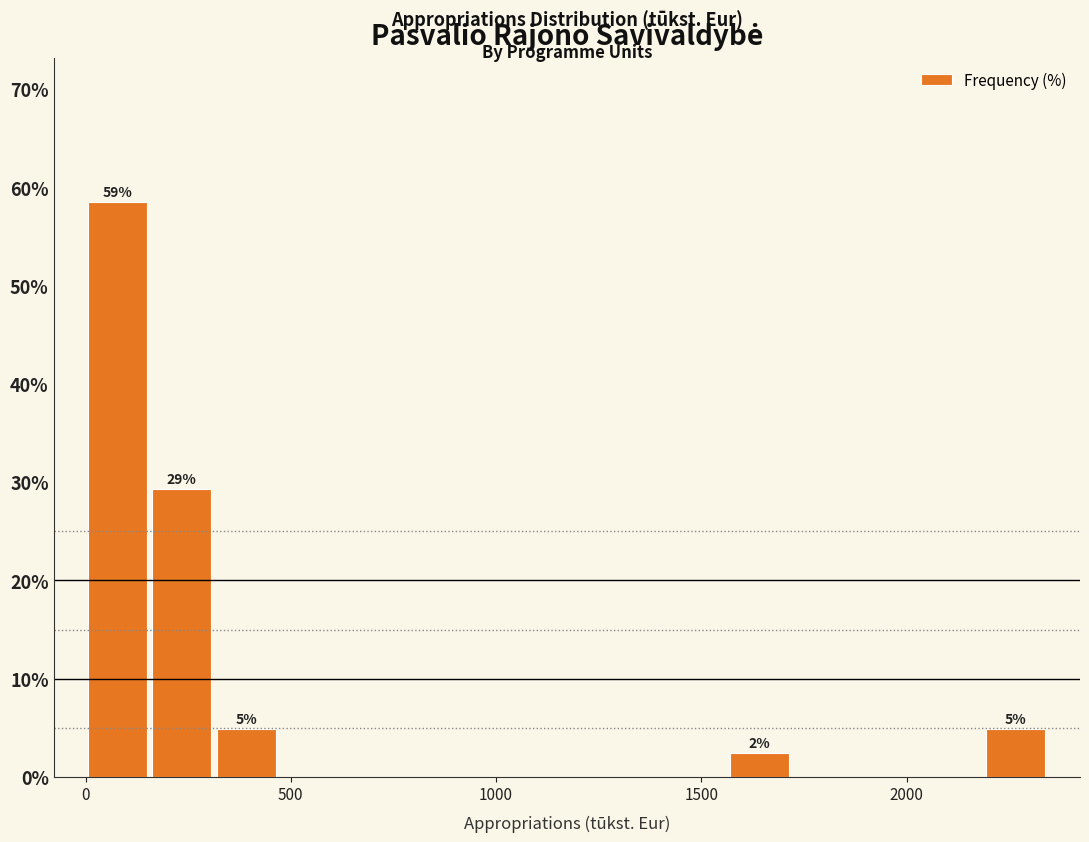

Around what value on the x-axis is the tallest bar? Give the approximate position of its centre, as read against the axis.

100